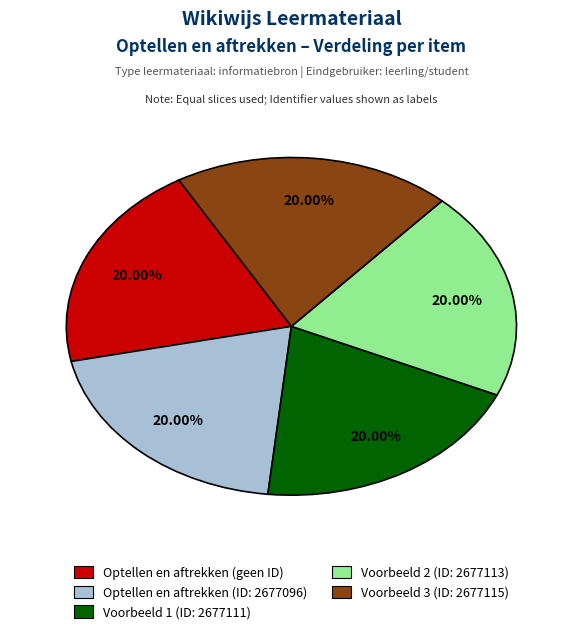

Is there a majority slice in this chart?

No